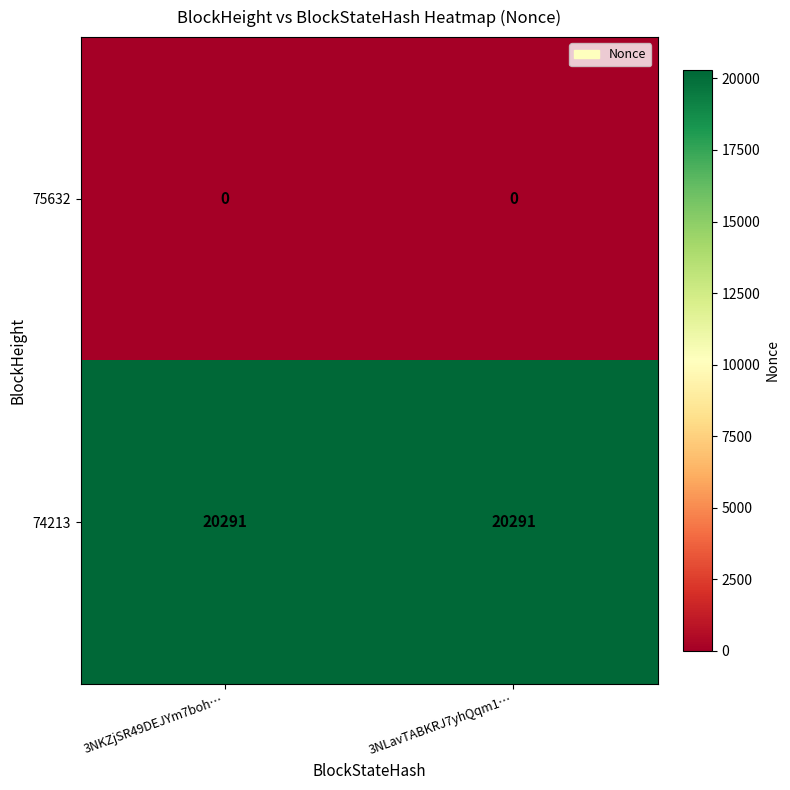

What is the lowest value of the 74213 series?

20291